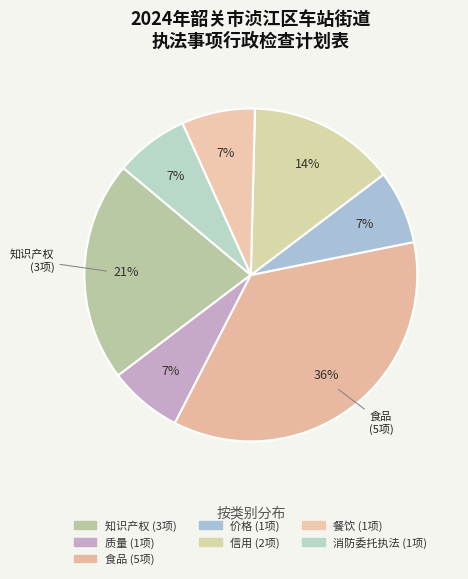

How many segments does this pie chart have?

7